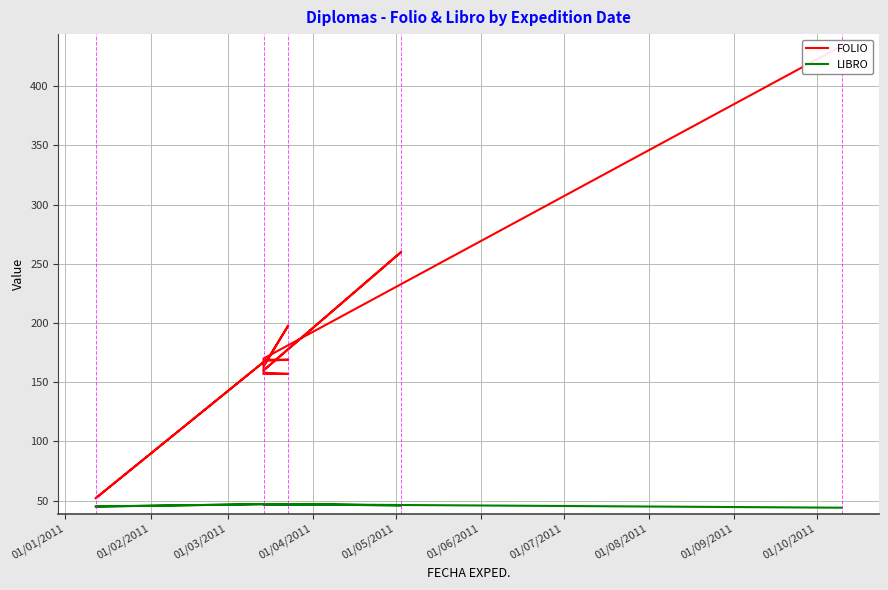

Is it true that FOLIO equals 43 at 17?

False